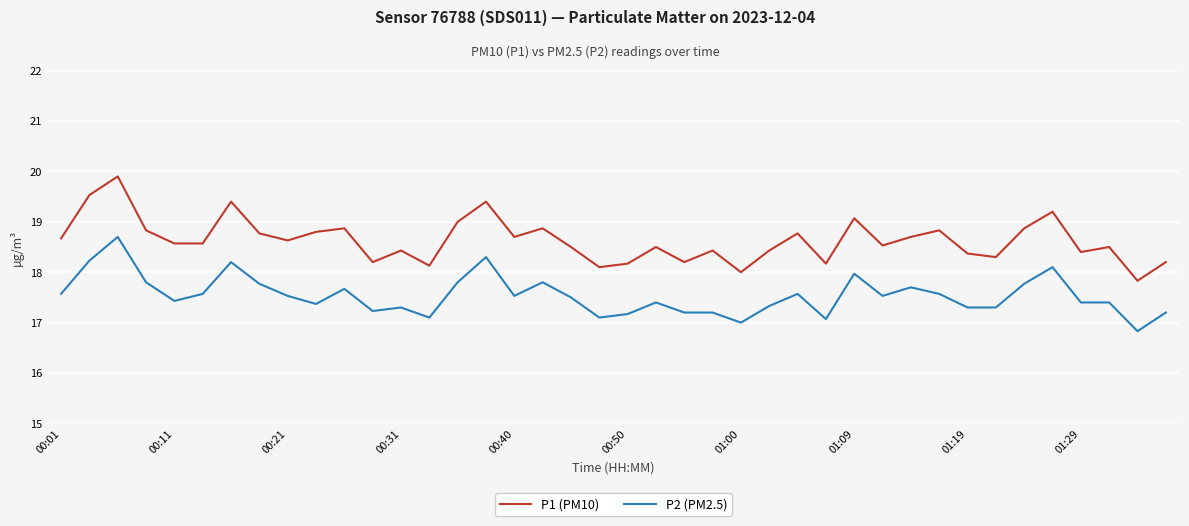

Rank the series by their average value, from lowest to highest.

P2 (PM2.5), P1 (PM10)